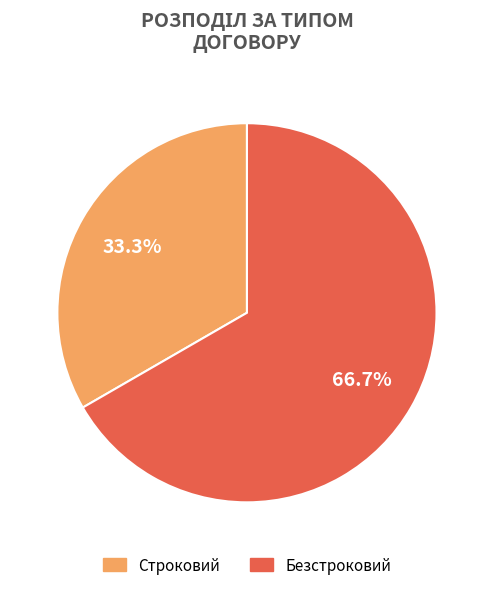

True or false: Строковий accounts for 47% of the total.

False